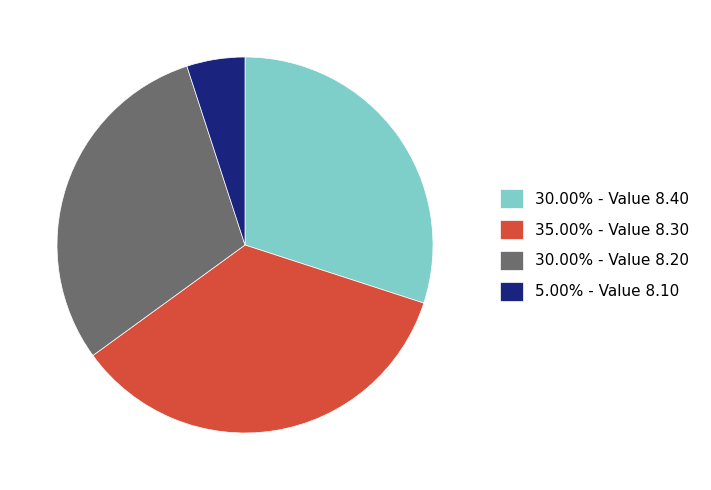

Do 35.00% - Value 8.30 and 30.00% - Value 8.40 together represent more than half of the pie?

Yes